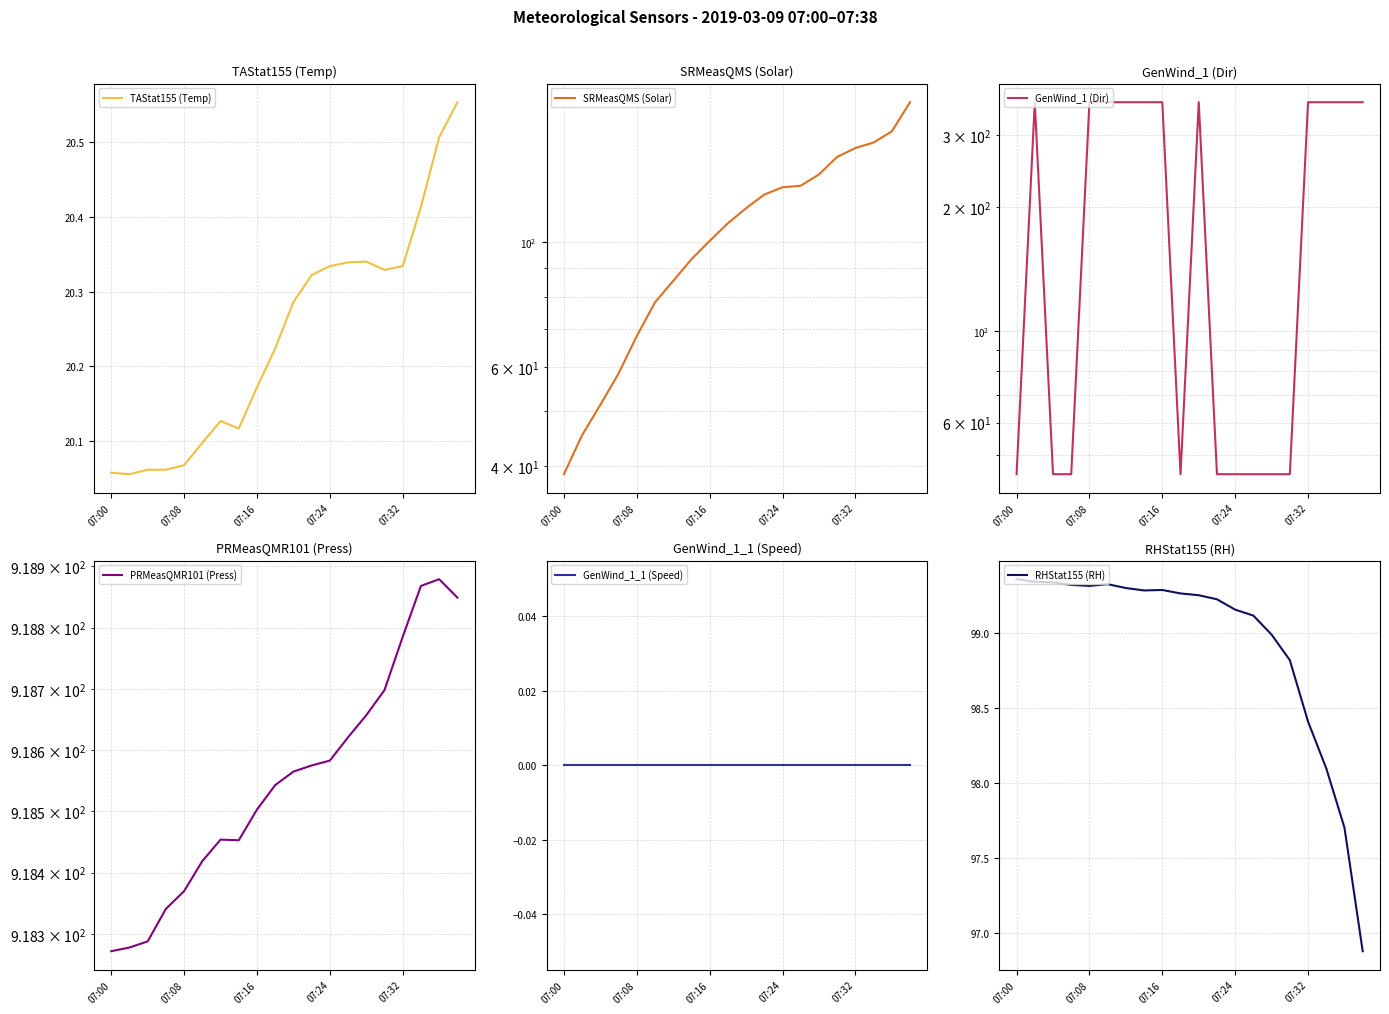

How many lines are shown in the chart?

6